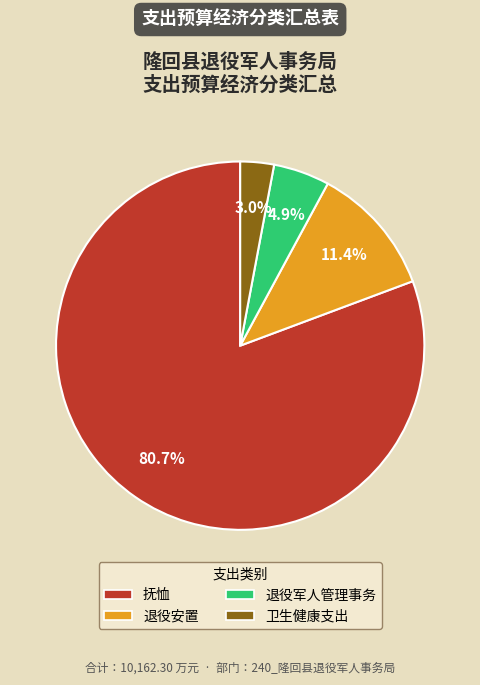

To the nearest percent, what percentage of the pie is 退役安置?

11%